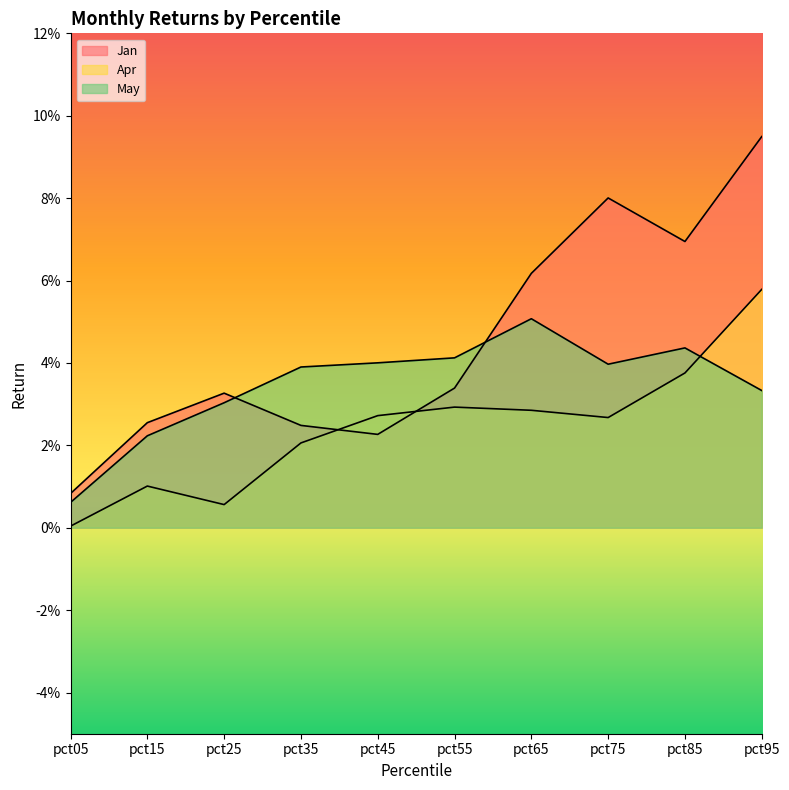

List the labels in order of Apr value, smallest first.

pct05, pct25, pct15, pct35, pct75, pct45, pct65, pct55, pct85, pct95